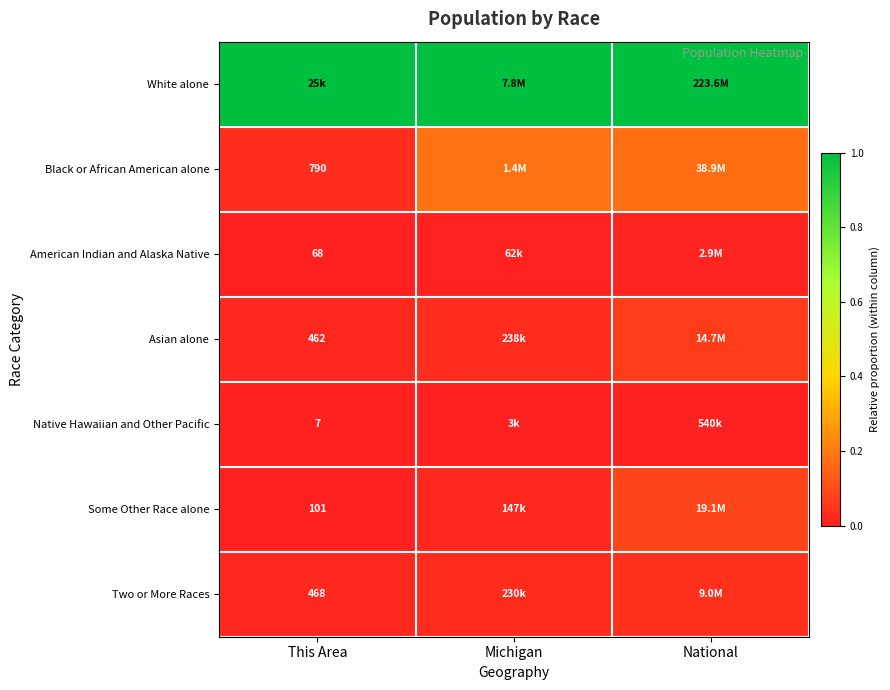

Rank the series at This Area from lowest to highest value.

Native Hawaiian and Other Pacific, American Indian and Alaska Native, Some Other Race alone, Asian alone, Two or More Races, Black or African American alone, White alone